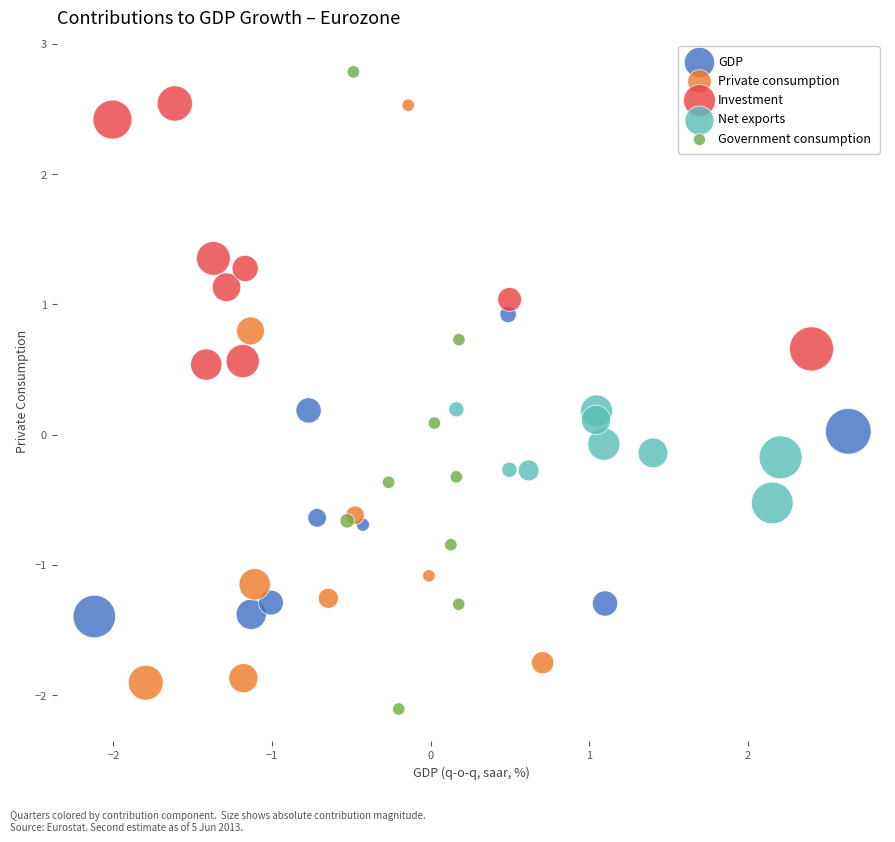

What are all the series names shown in the legend?

GDP, Private consumption, Investment, Net exports, Government consumption